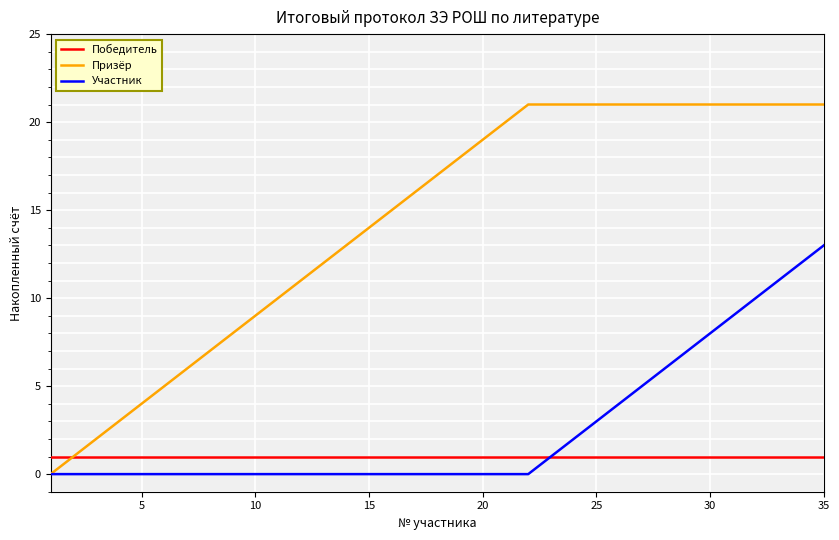

Which series has the largest total across all categories?

Призёр